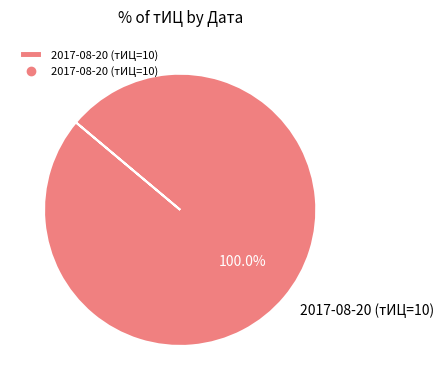

How many segments does this pie chart have?

1